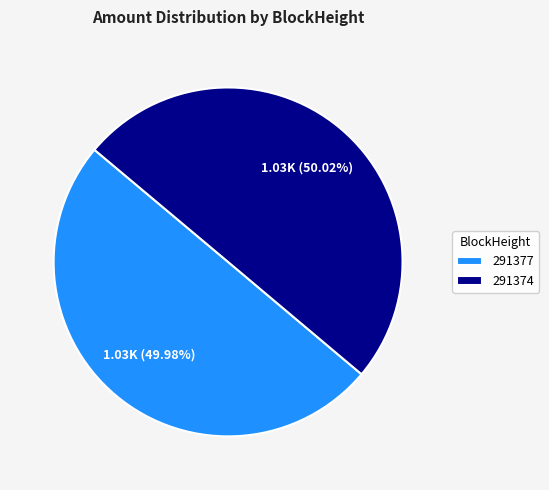

What percentage is the 291374 slice, to the nearest percent?

50%